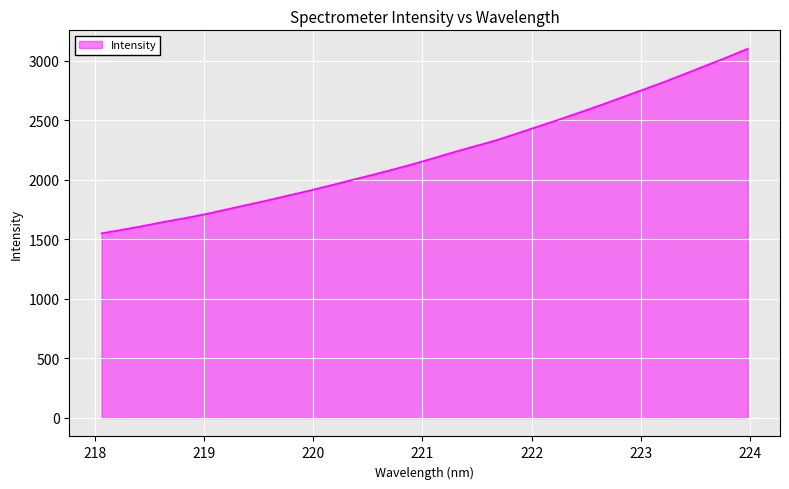

True or false: there are more than 1 points higher than both neighbors.

False